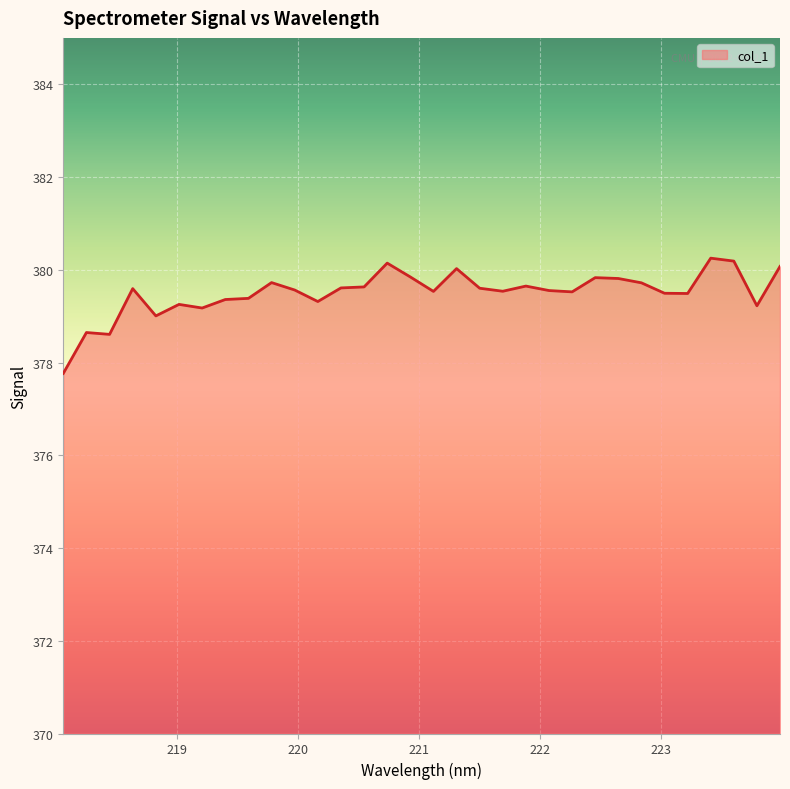

What is the smallest value displayed?

377.8